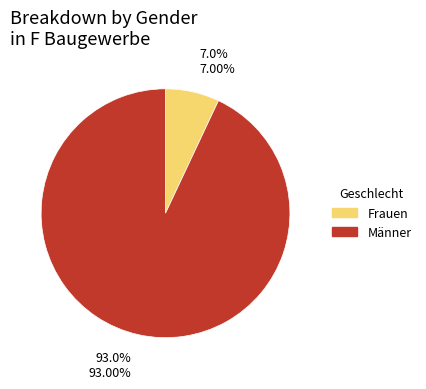

Is there any slice that represents more than half of the pie?

Yes